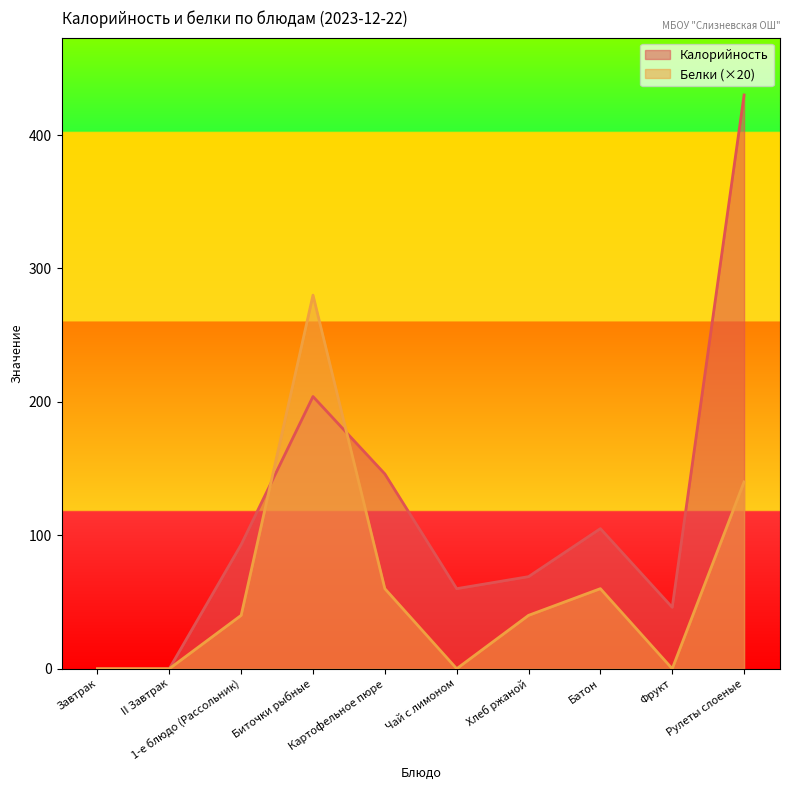

Rank the series at Хлеб ржаной from lowest to highest value.

Белки (×20), Калорийность